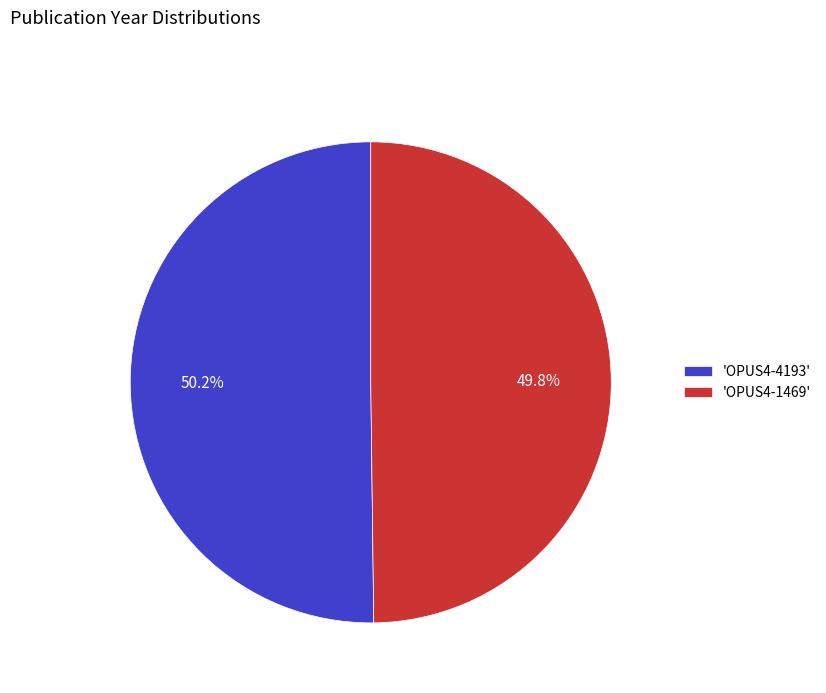

What is the ratio of the value at 'OPUS4-1469' to the value at 'OPUS4-4193'?

1.0